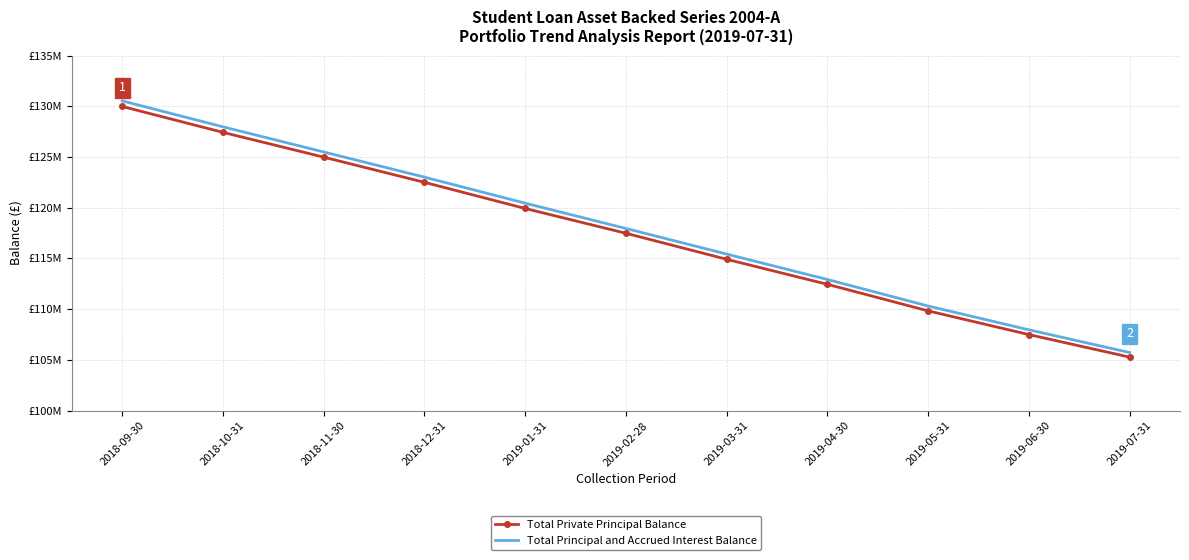

Is the value of Total Private Principal Balance at 2019-04-30 greater than the value of Total Principal and Accrued Interest Balance at 2019-02-28?

No